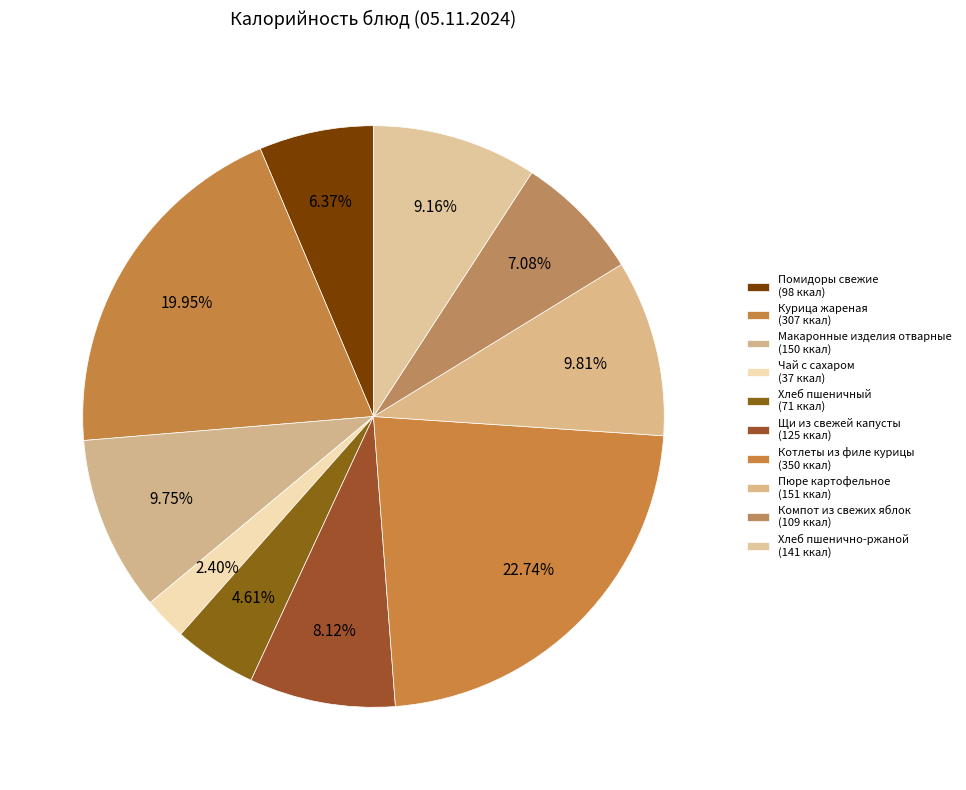

To the nearest percent, what is the difference between the Чай с сахаром and Макаронные изделия отварные slice percentages?

7%